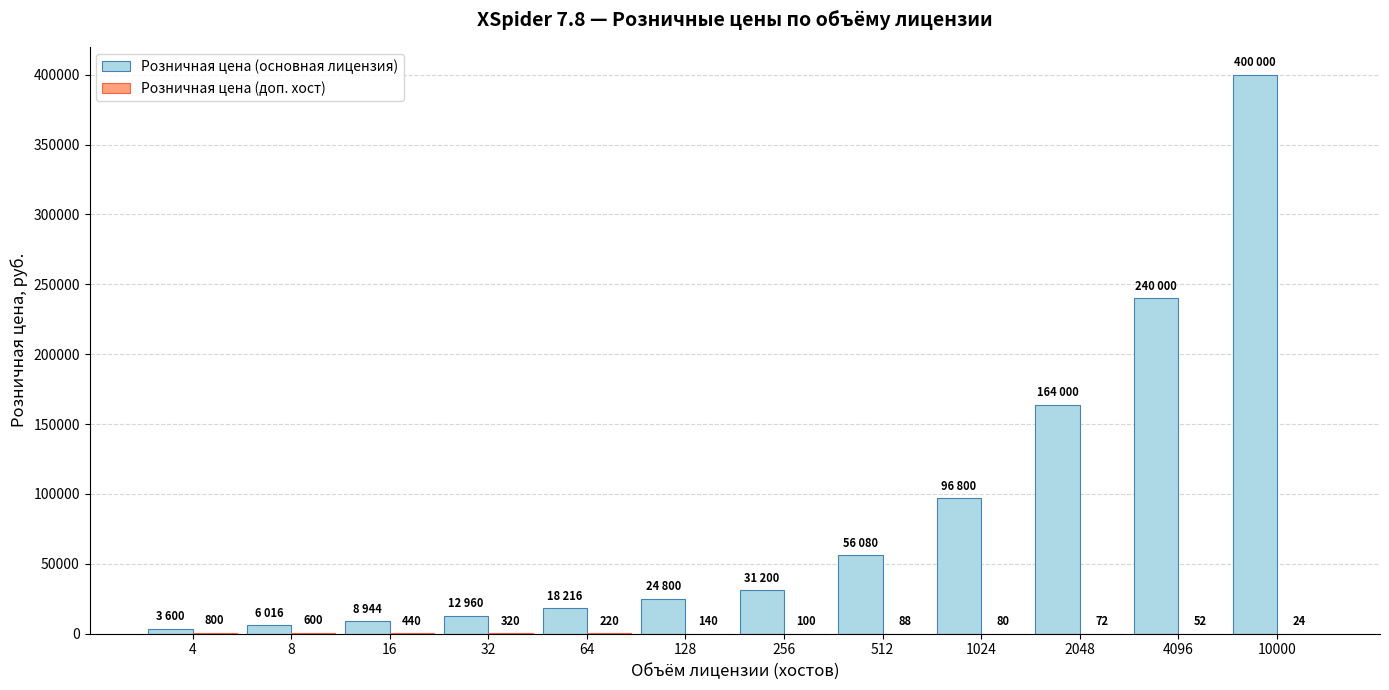

Which series has the largest total across all categories?

Розничная цена (основная лицензия)